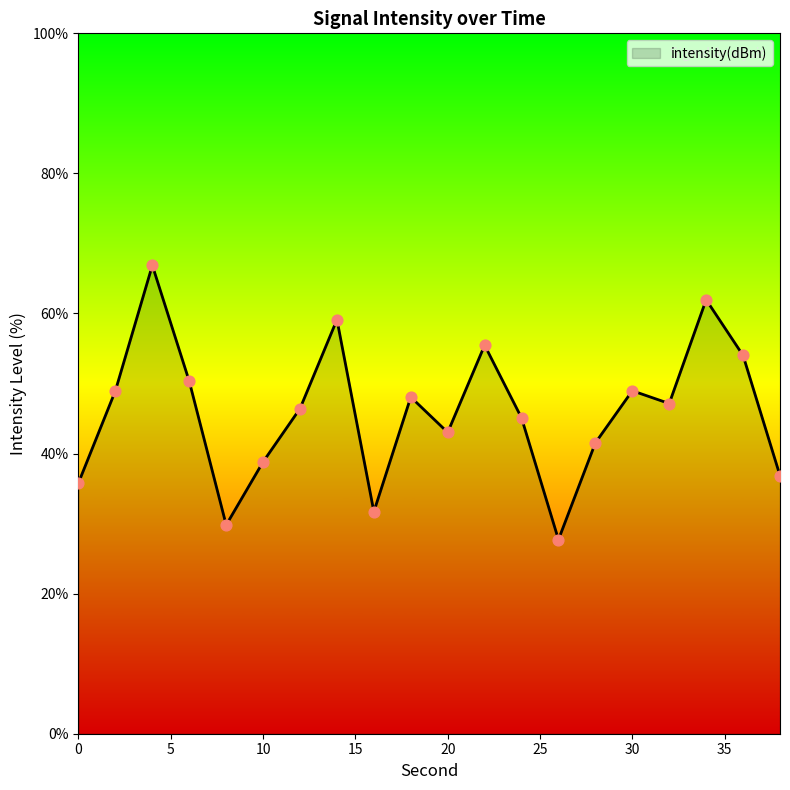

What is the smallest value displayed?

27.7